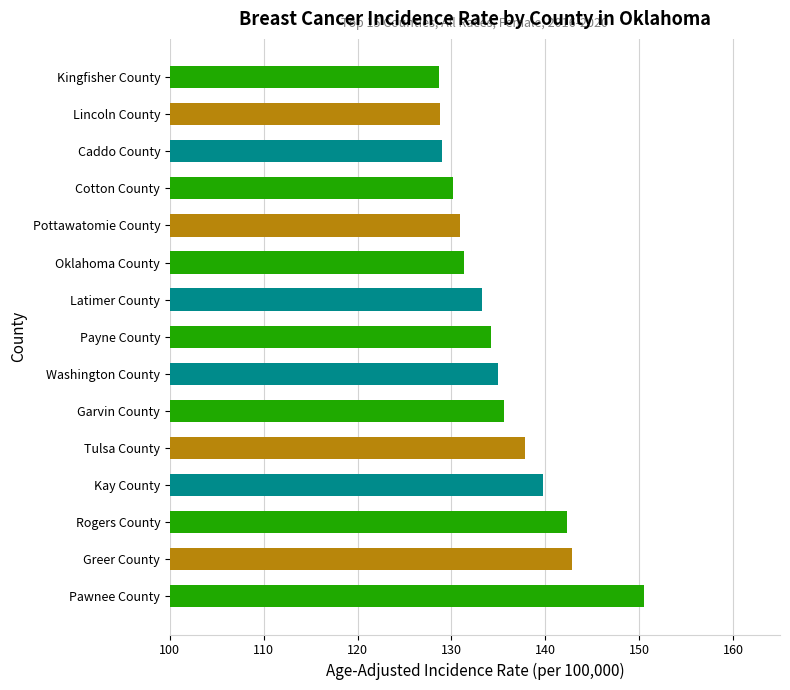

What is the change in value from Kay County to Garvin County?

-4.1